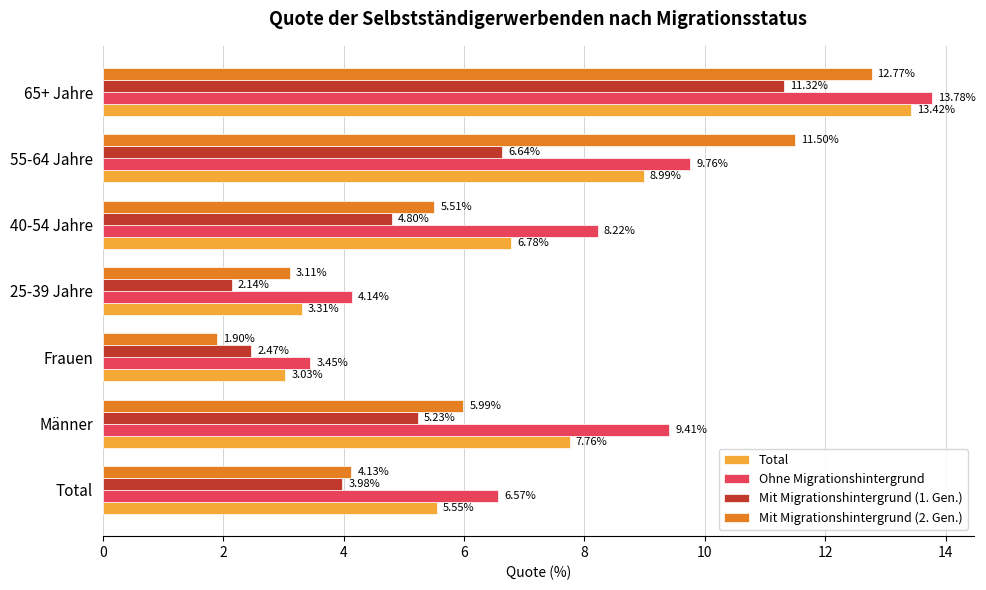

Which category has the lowest value in the Mit Migrationshintergrund (2. Gen.) series?

Frauen